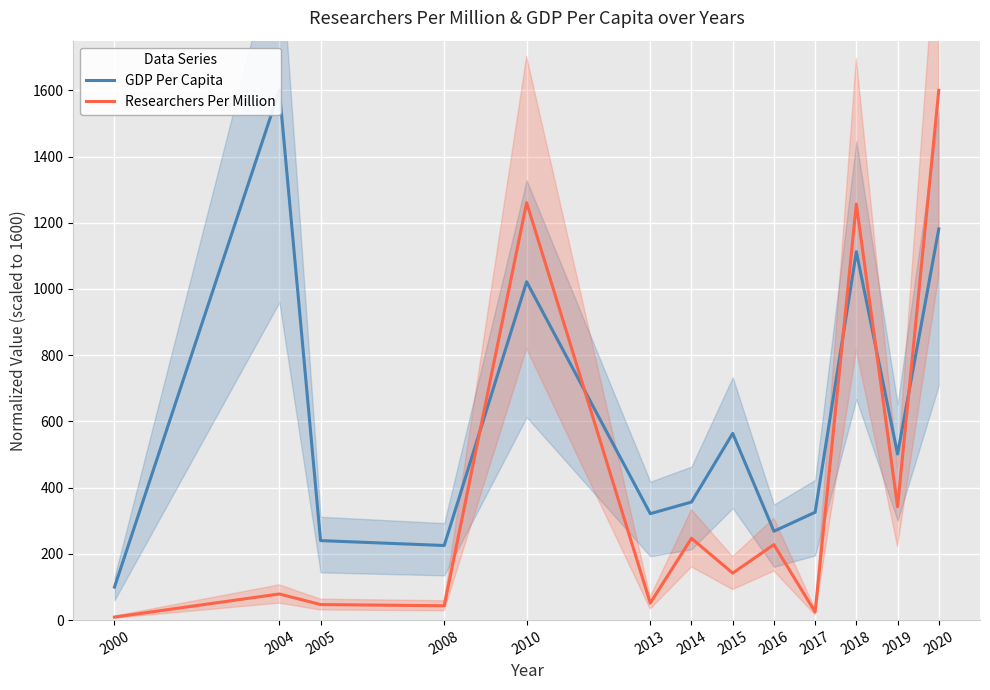

Where is the first local minimum for Researchers Per Million?

2008